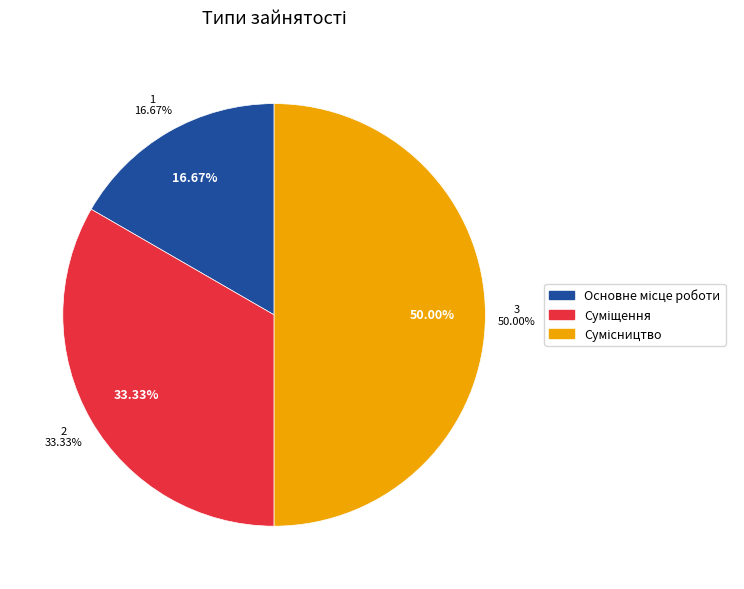

To the nearest percent, what is the combined percentage of Сумісництво and Суміщення?

83%